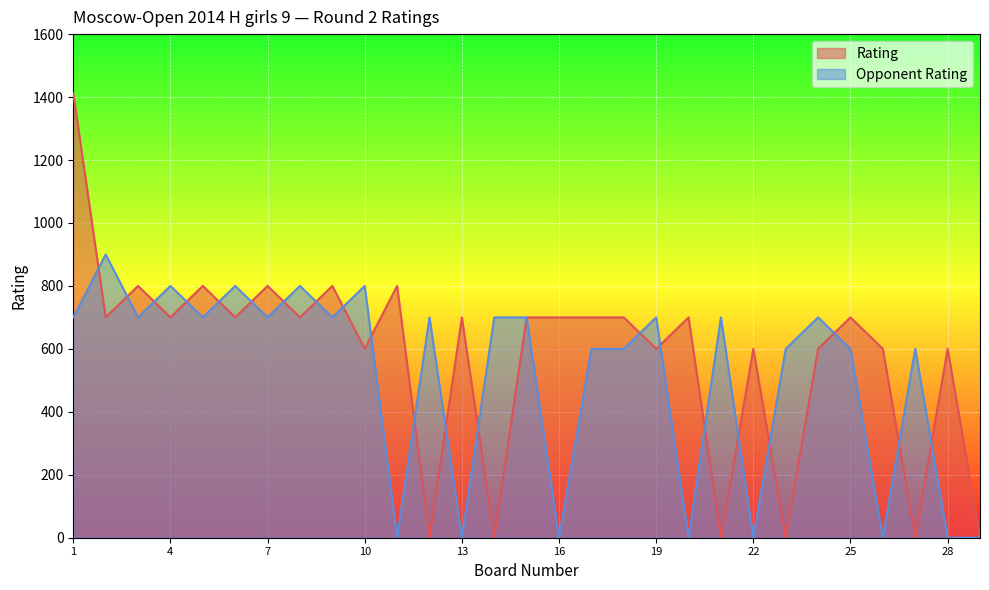

How many Opponent Rating values are between 0 and 700?

24